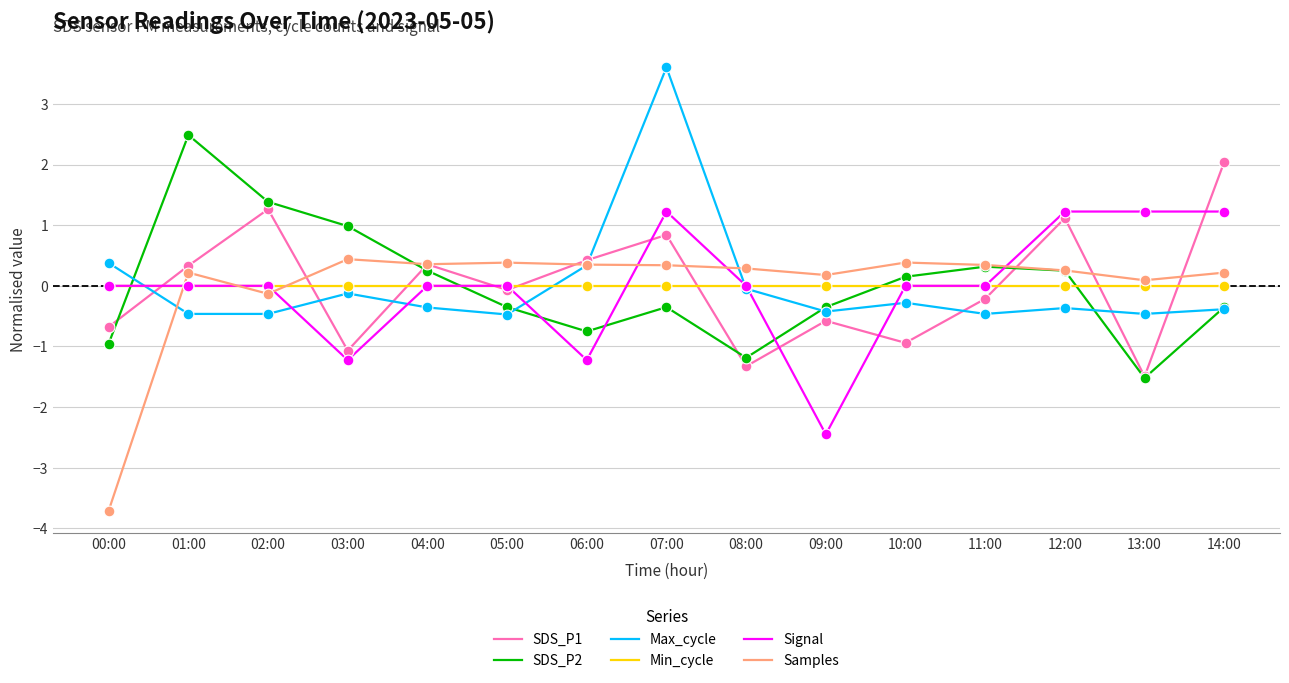

What is the lowest value of the SDS_P1 series?

-1.5